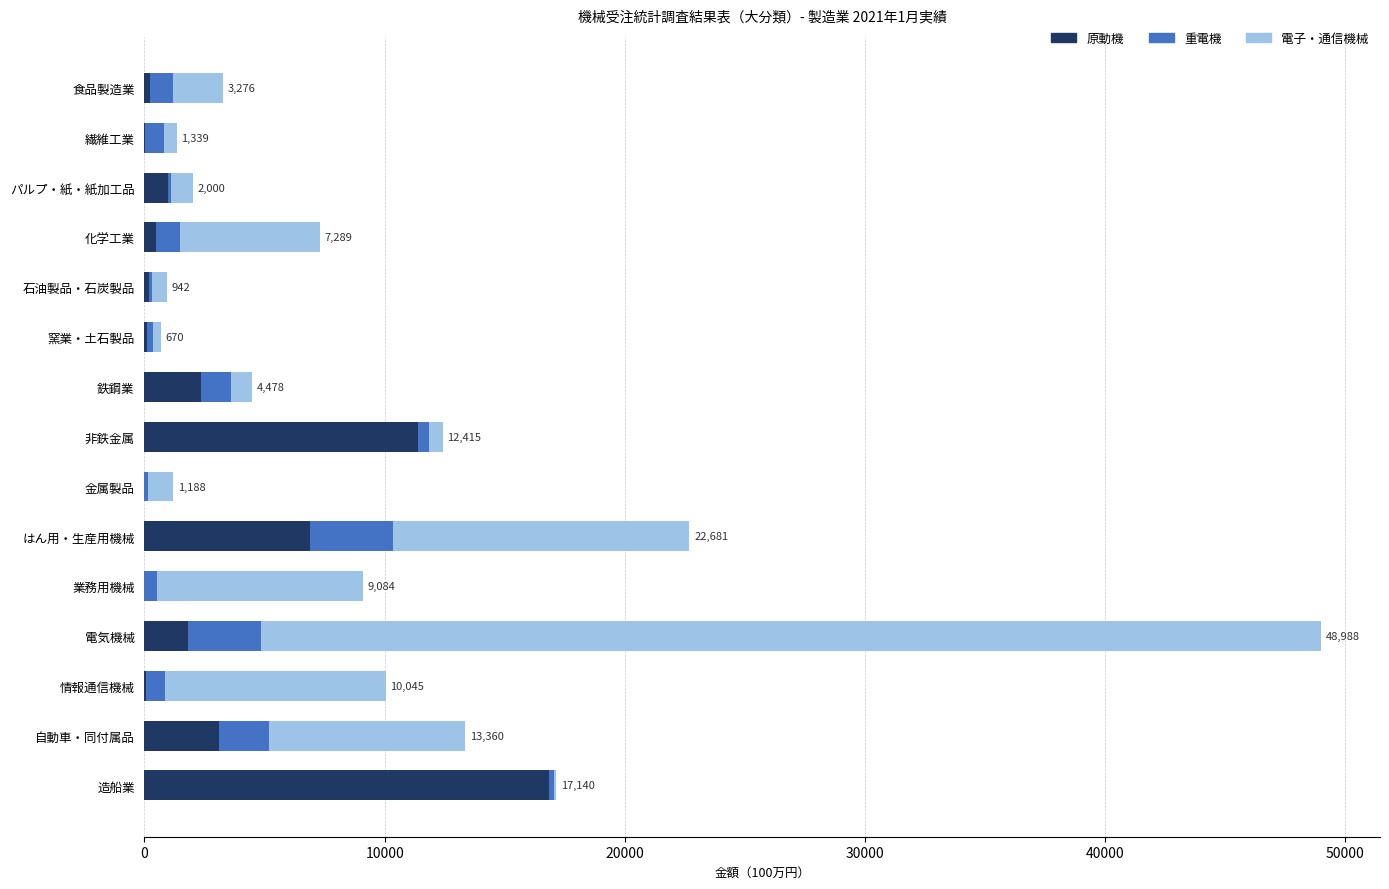

The 原動機 series shows 6133 at 非鉄金属. True or false?

False